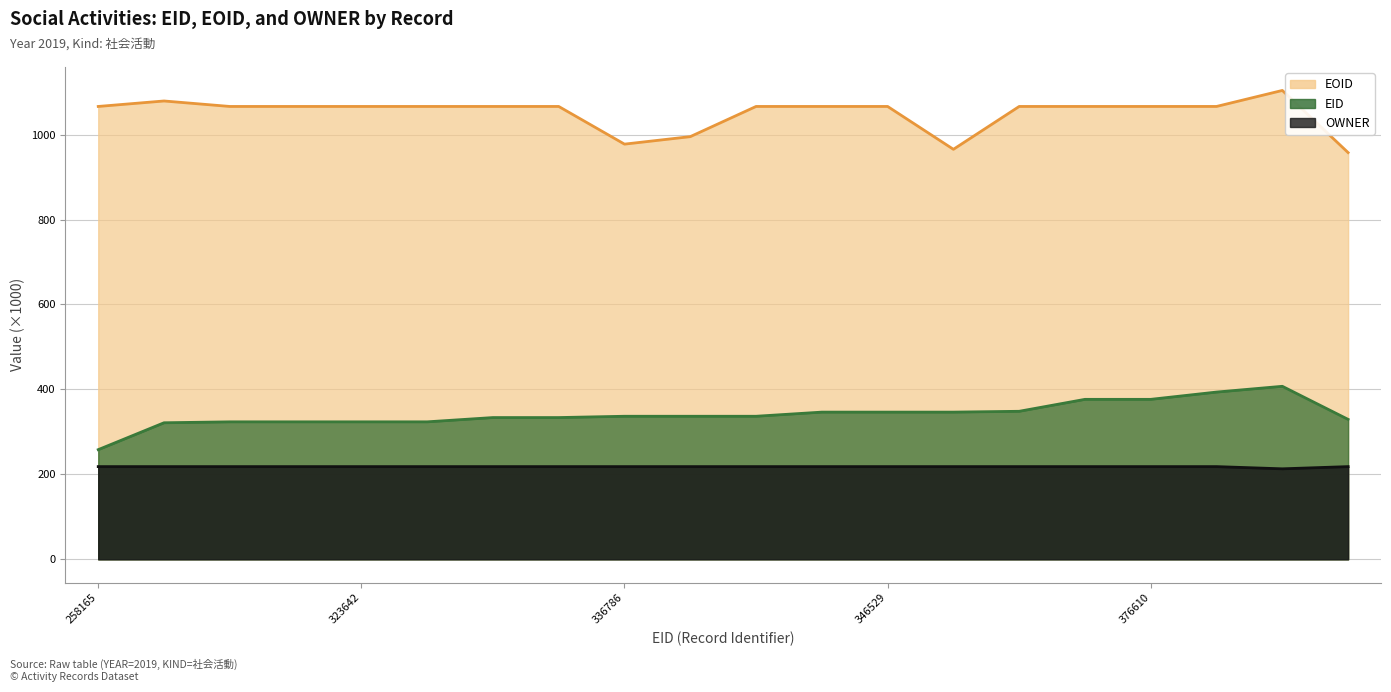

True or false: EOID (line) and EID (line) cross at least once.

False